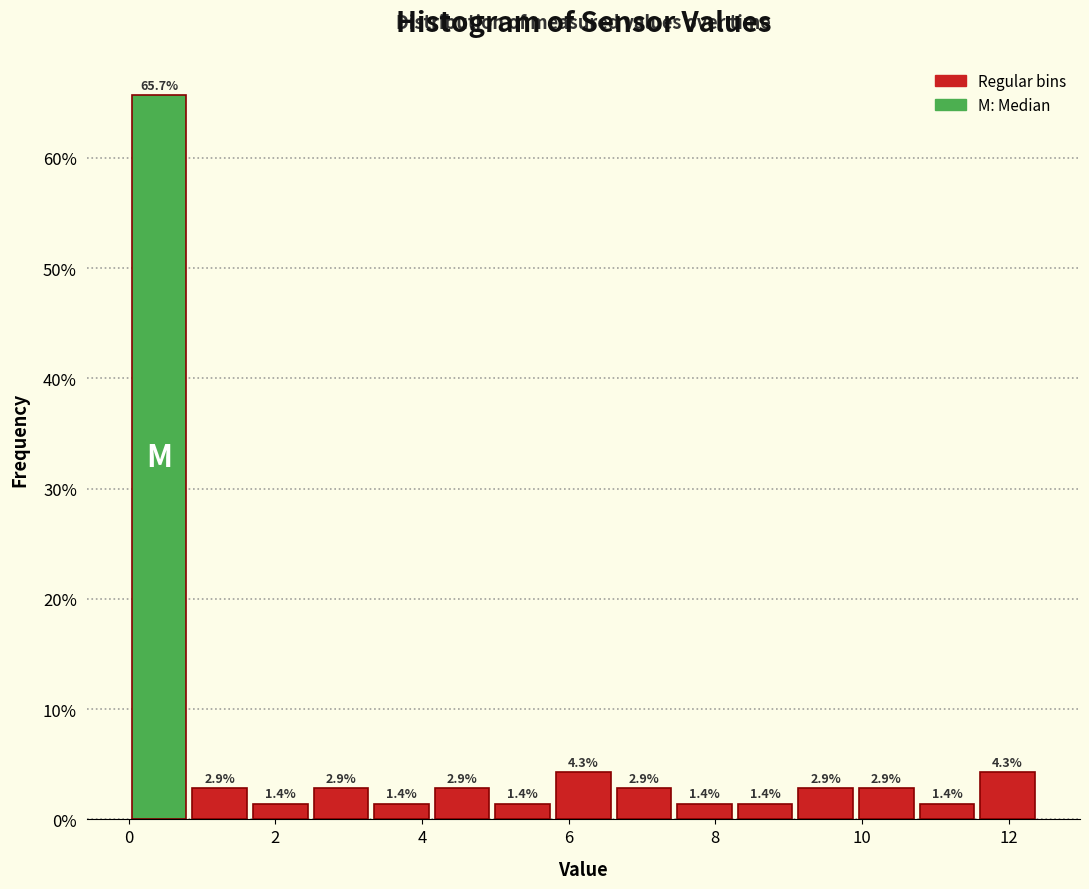

Reading left to right, list every bar in this chart as the range it spans on the x-axis followed by its height. The bar edges are not printed on the chart, so give them approximately, as read against the axis.

0.0 to 0.8: 65.7
0.8 to 1.6: 2.9
1.6 to 2.4: 1.4
2.4 to 3.4: 2.9
3.4 to 4.2: 1.4
4.2 to 5.0: 2.9
5.0 to 5.8: 1.4
5.8 to 6.6: 4.3
6.6 to 7.4: 2.9
7.4 to 8.2: 1.4
8.2 to 9.0: 1.4
9.0 to 10.0: 2.9
10.0 to 10.8: 2.9
10.8 to 11.6: 1.4
11.6 to 12.4: 4.3